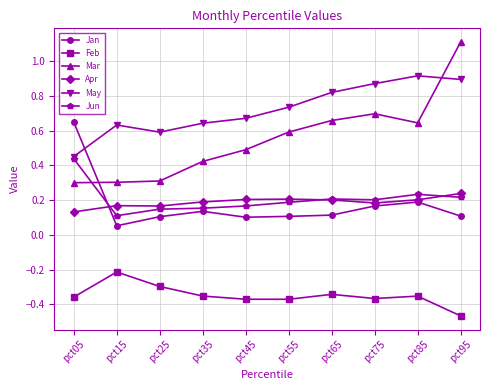

True or false: Jun and Feb cross at least once.

False